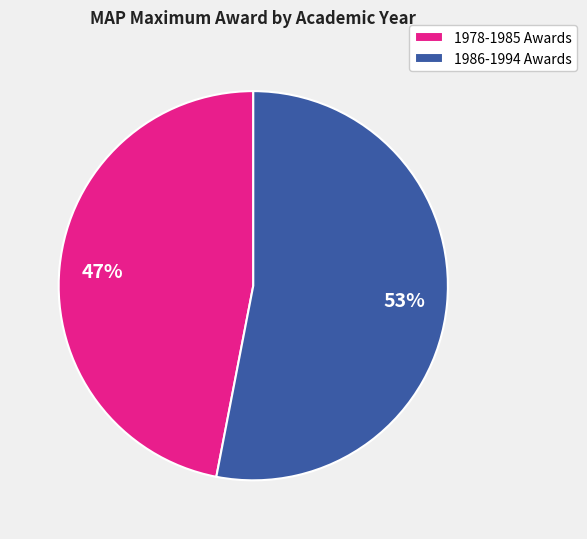

To the nearest percent, what is the difference between the largest and smallest slice percentages?

6%